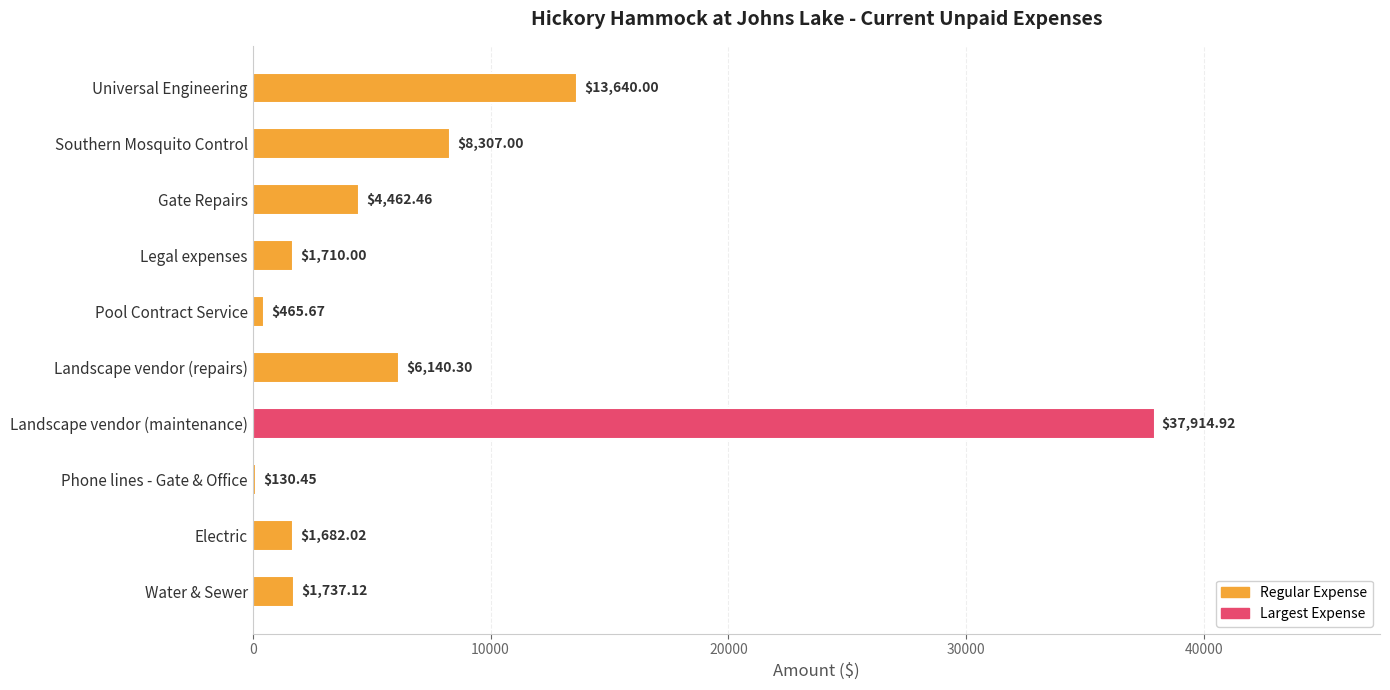

Are the bars horizontal?

Yes